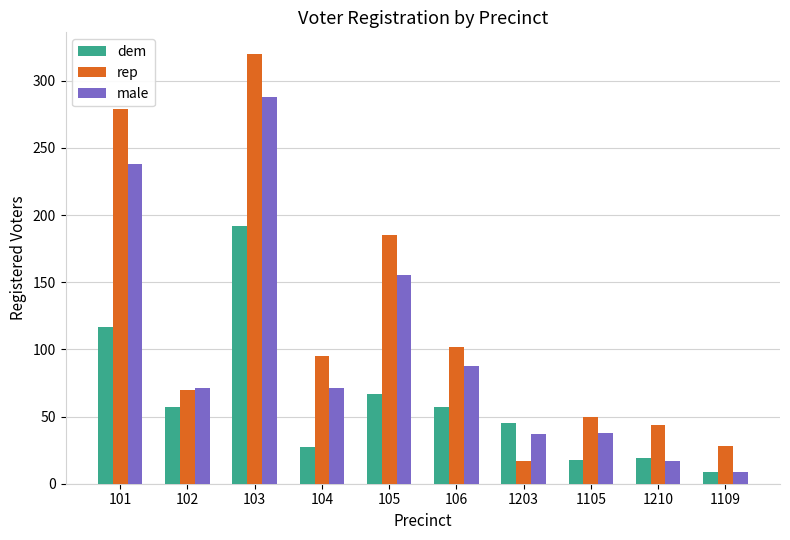

Rank the series by their maximum value, from highest to lowest.

rep, male, dem